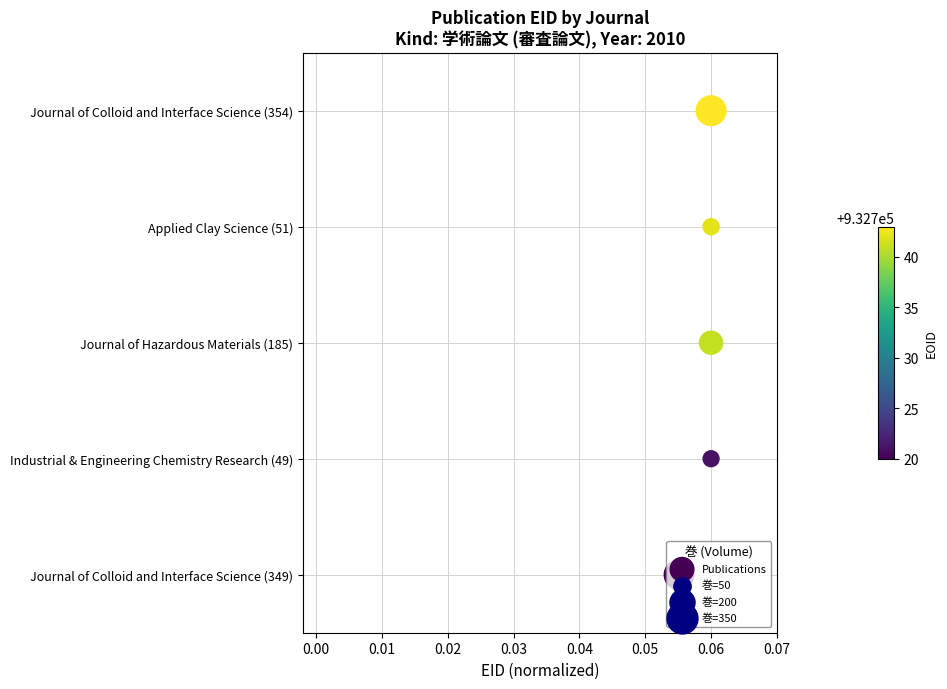

Between 0.01 and 0.02, which is larger?

0.02